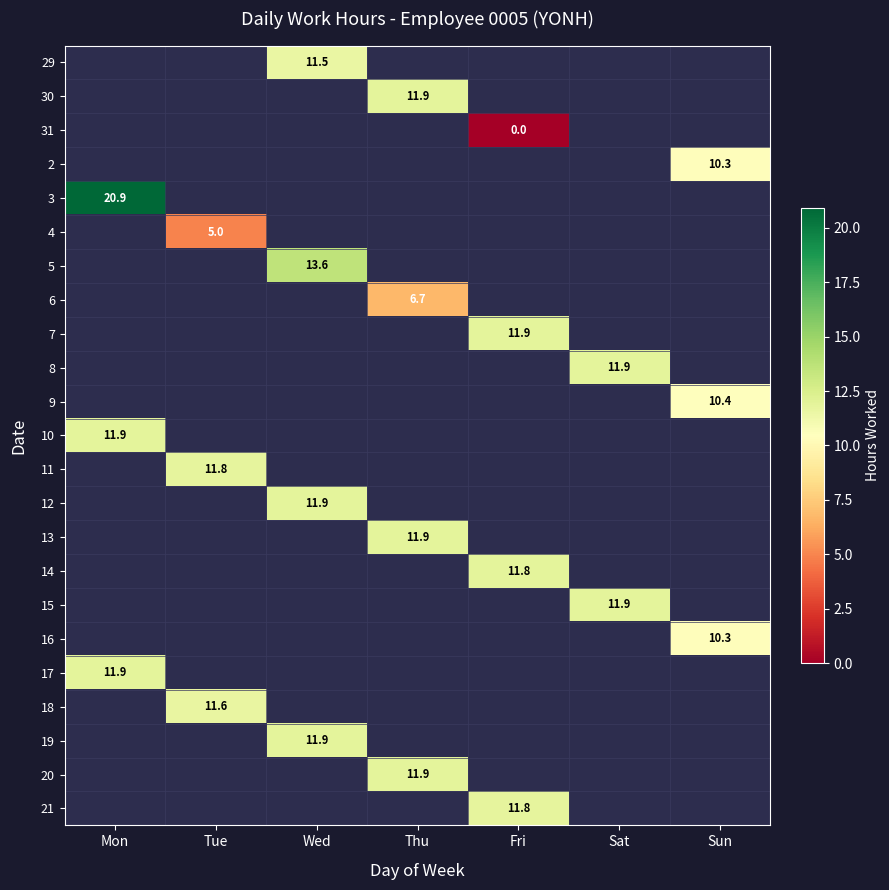

Which has a higher value, Tue or Sun?

Sun